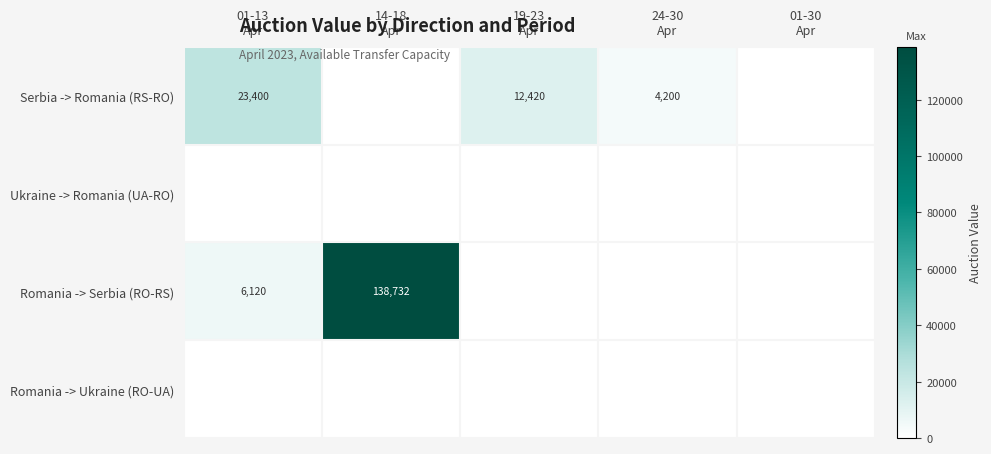

Which has a higher value, 01-13
Apr or 01-30
Apr?

01-13
Apr